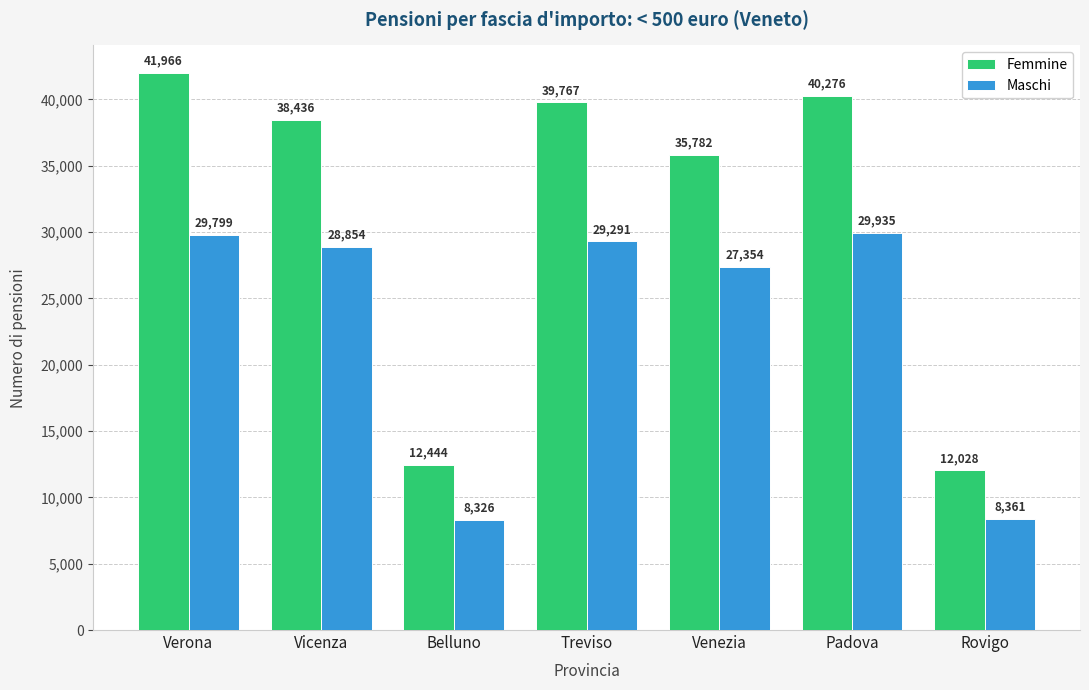

At which label does Maschi first exceed 28854?

Verona